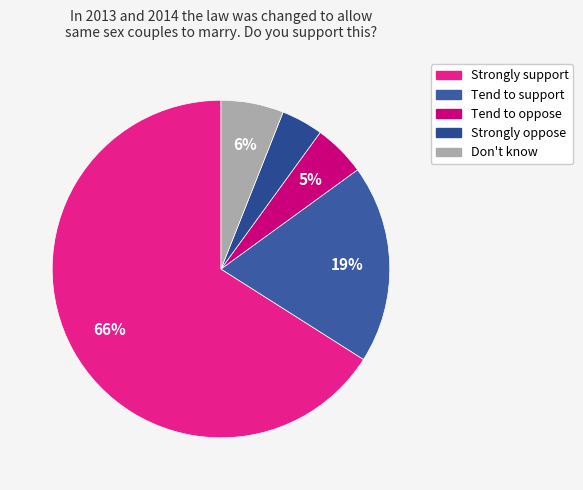

The Tend to oppose slice represents 5% of the pie. True or false?

True